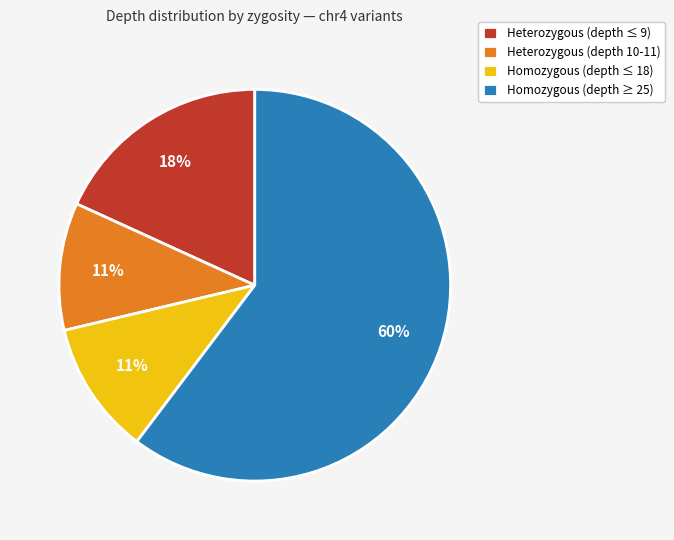

Do Homozygous (depth ≤ 18) and Heterozygous (depth ≤ 9) together represent more than half of the pie?

No